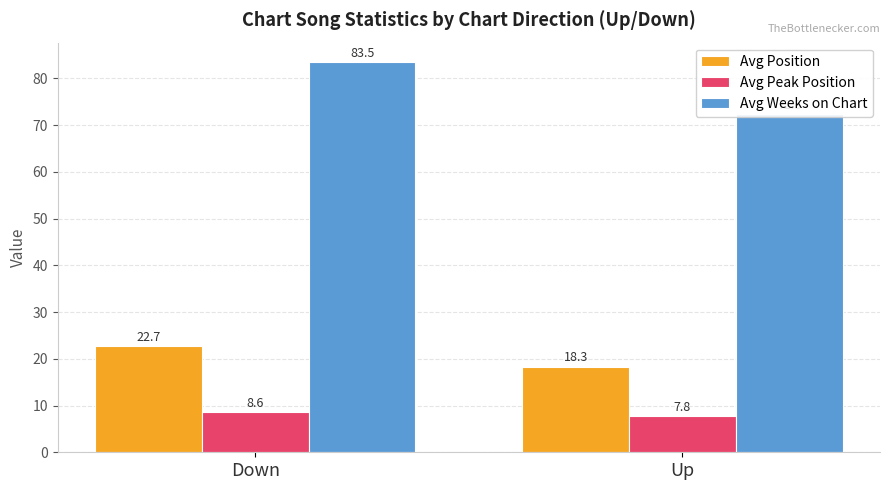

What is the difference between the Avg Peak Position values at Up and Down?

0.8